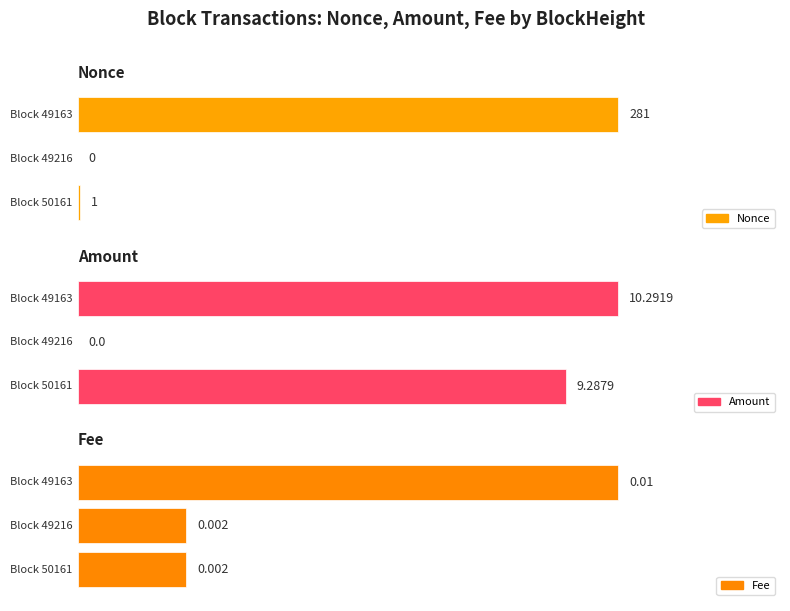

What is the average value of the Nonce series?

94.0